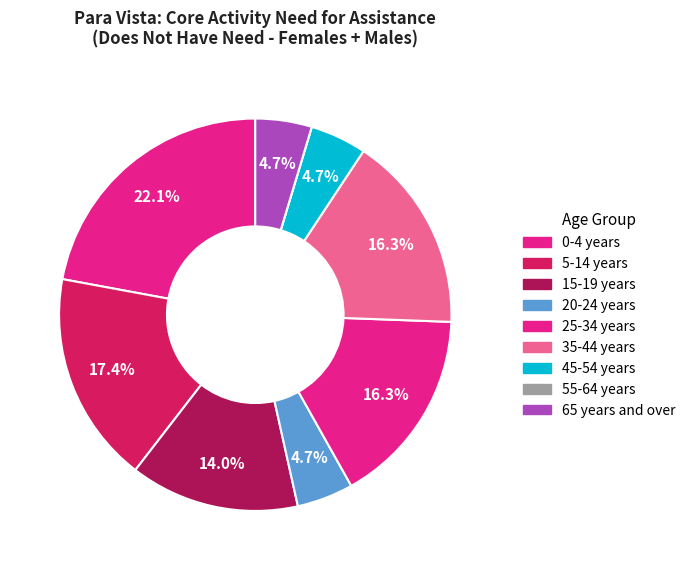

Is 45-54 years the majority of the pie?

No